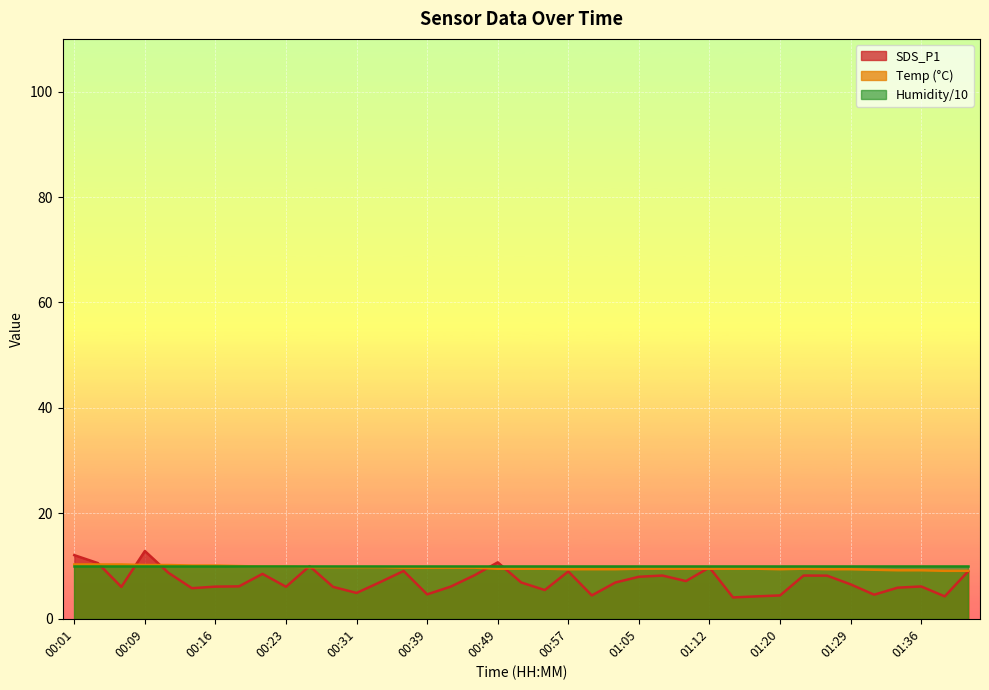

What is the maximum value shown in the chart?

12.8